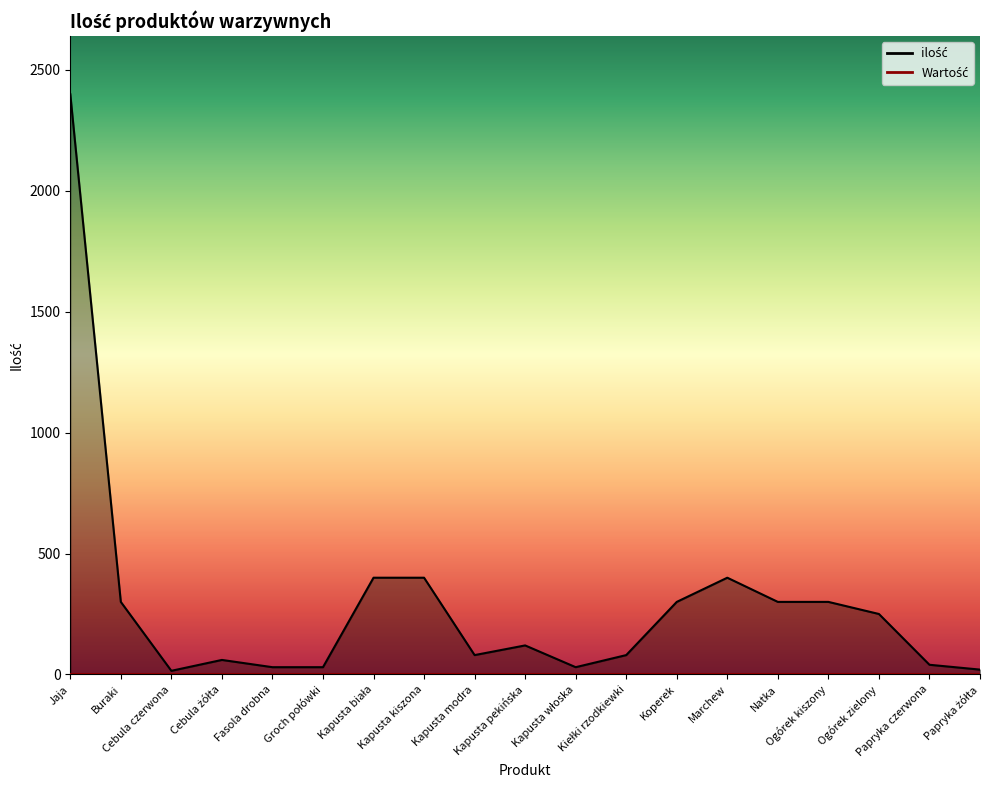

What is the approximate value at Groch połówki?

30